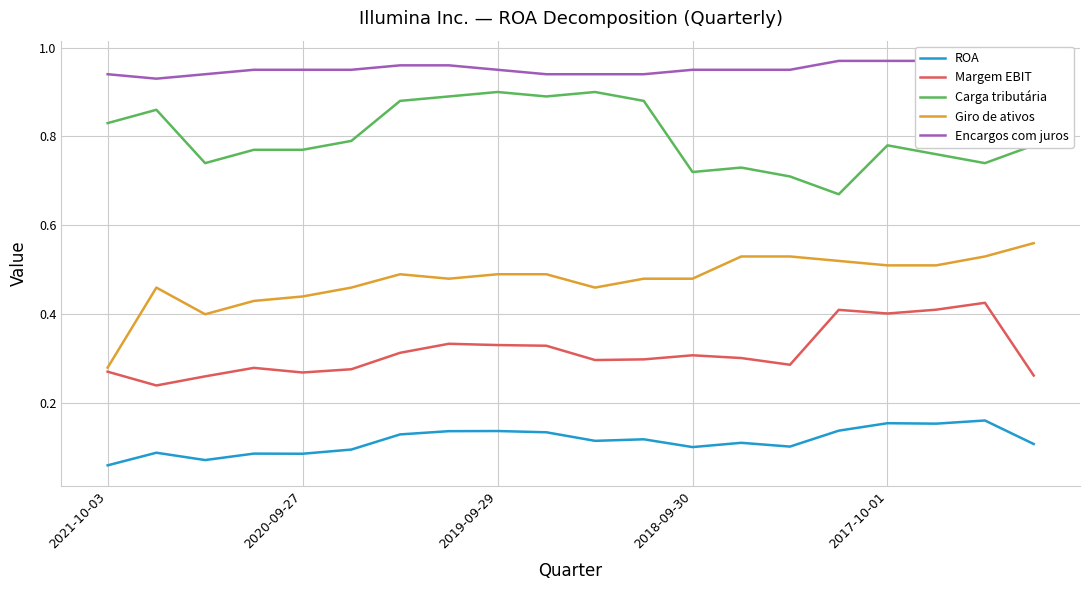

The Carga tributária series shows 0.9 at 2018-09-30. True or false?

False